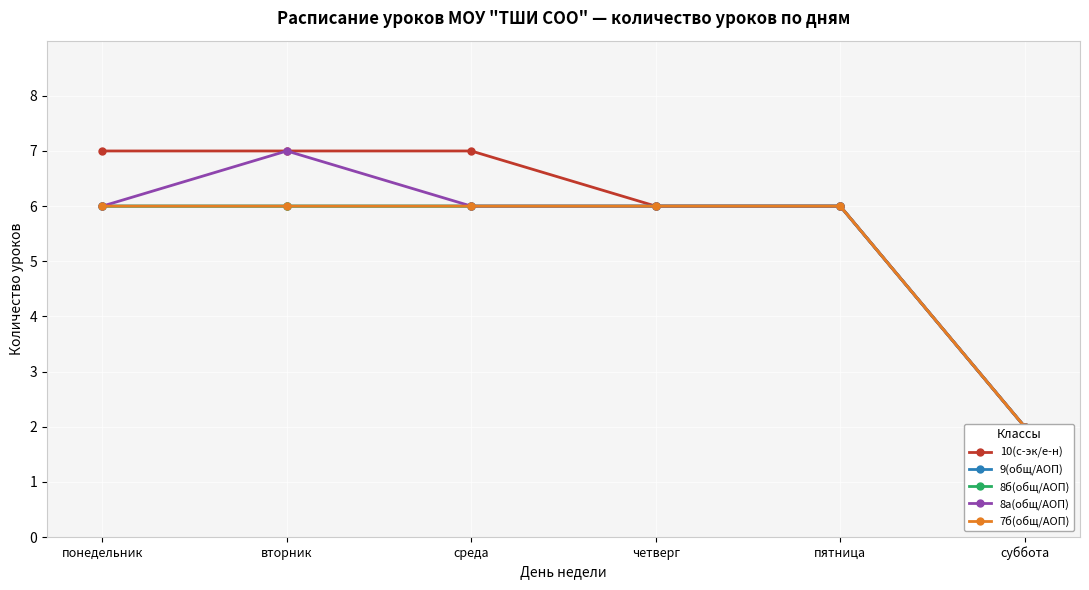

Which series has the largest total across all categories?

10(с-эк/е-н)